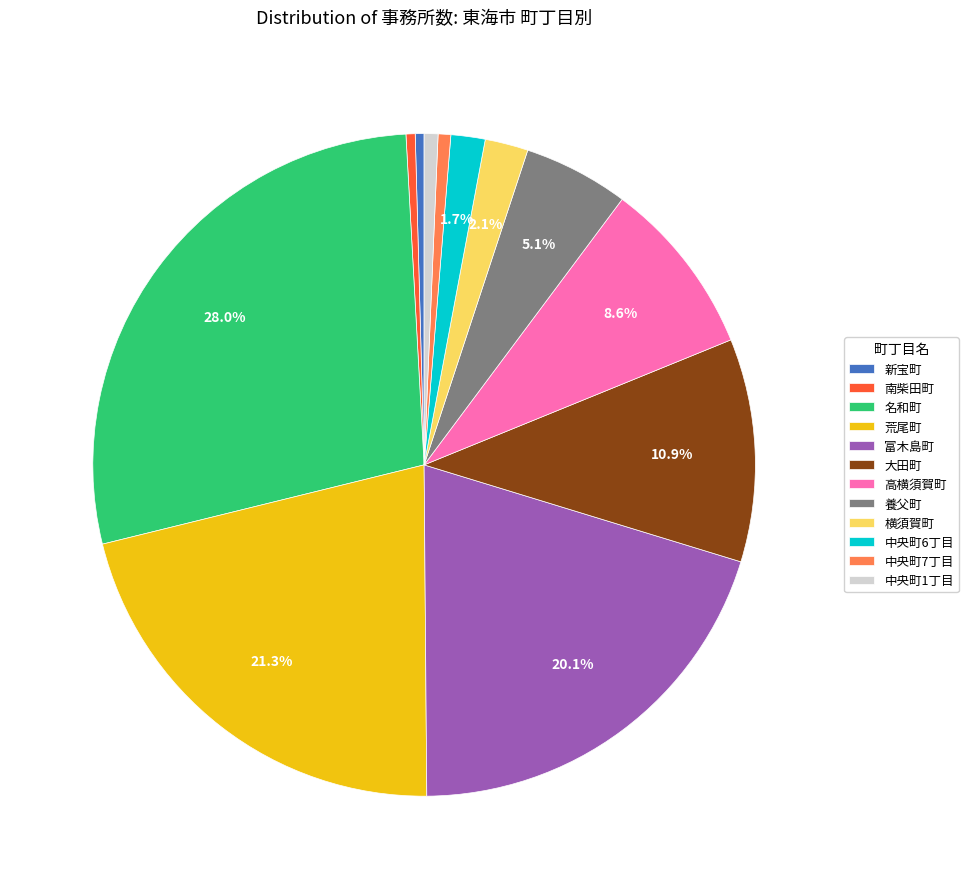

What is the largest slice in the pie chart?

名和町